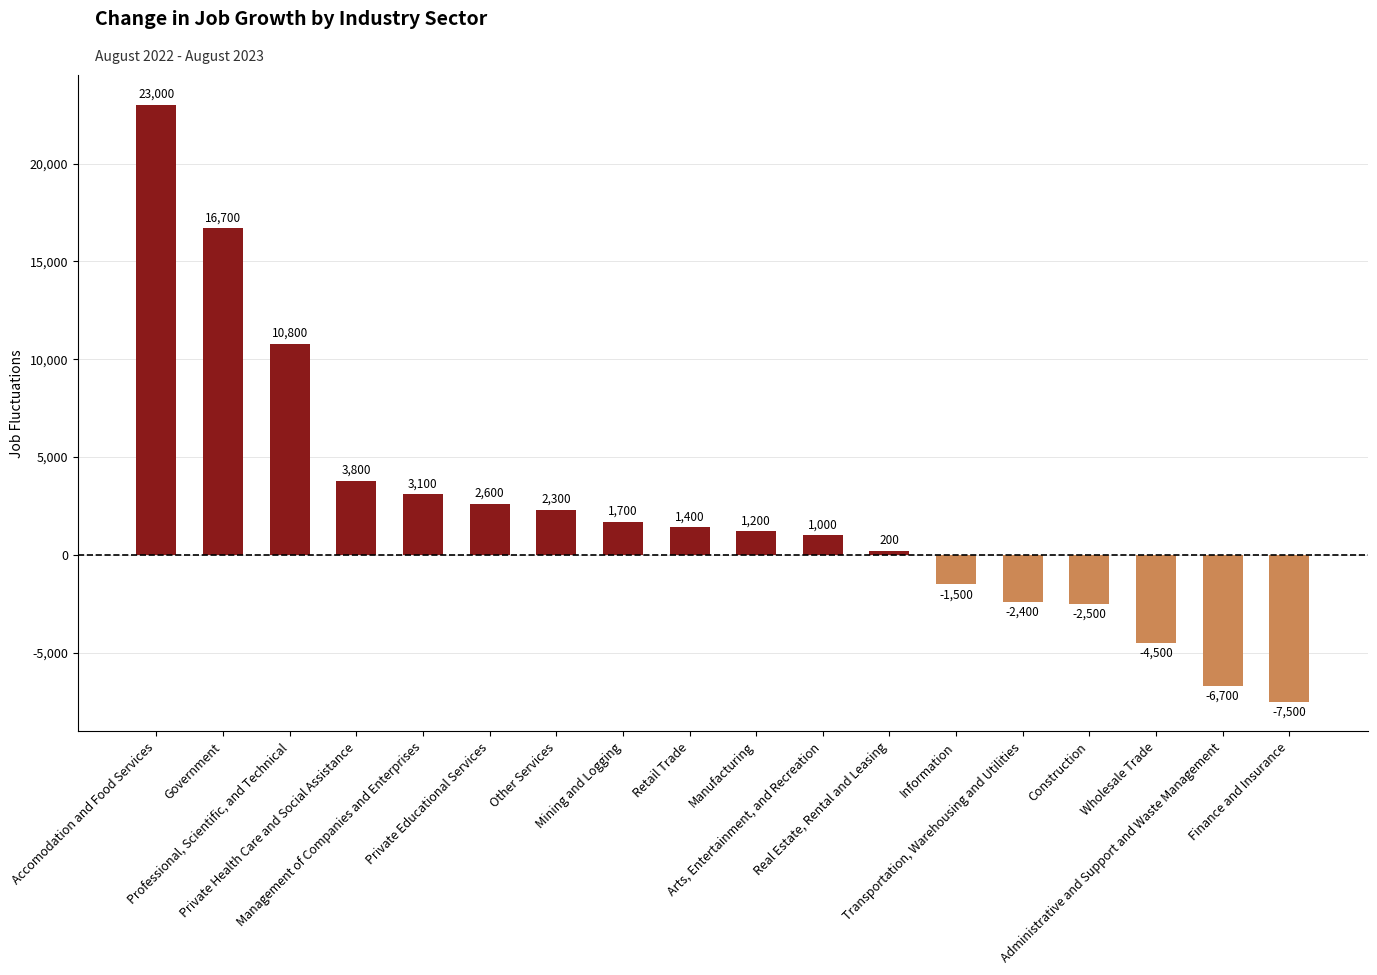

How many values are above zero?

12